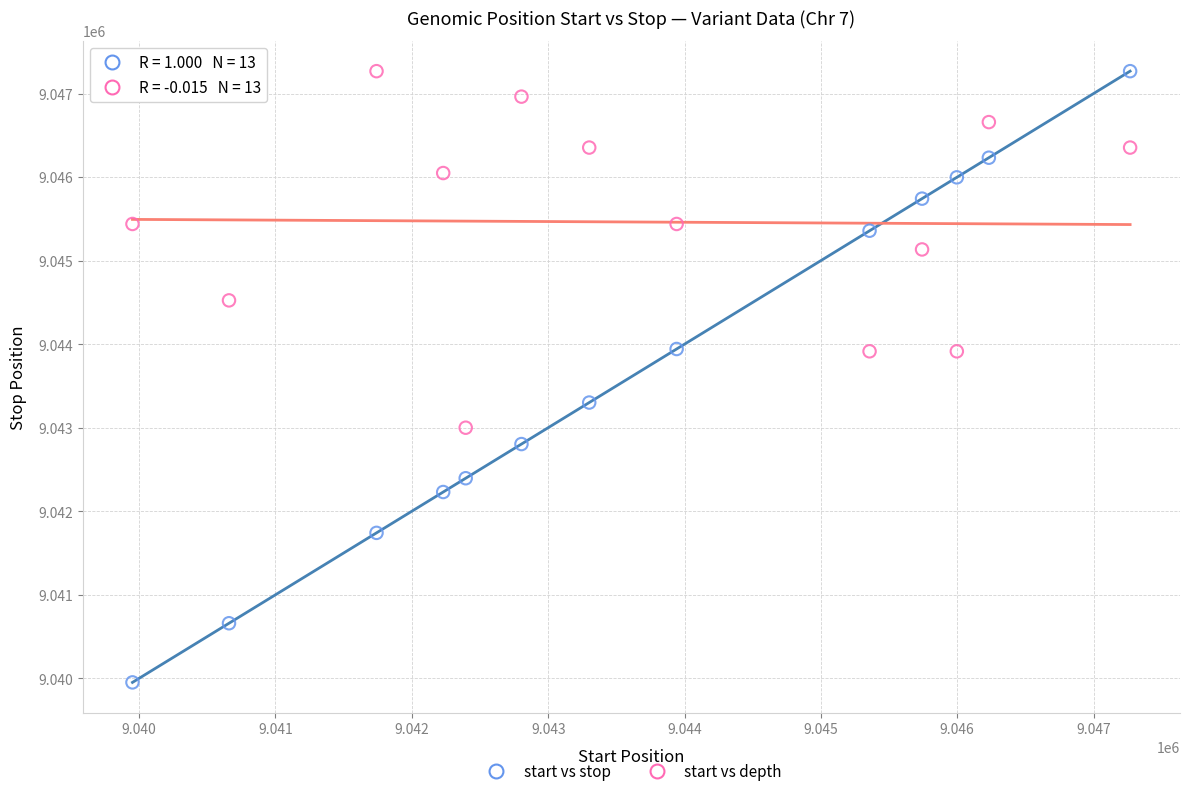

Across all data points, what is the range of Y values (max minus min)?

7317.0